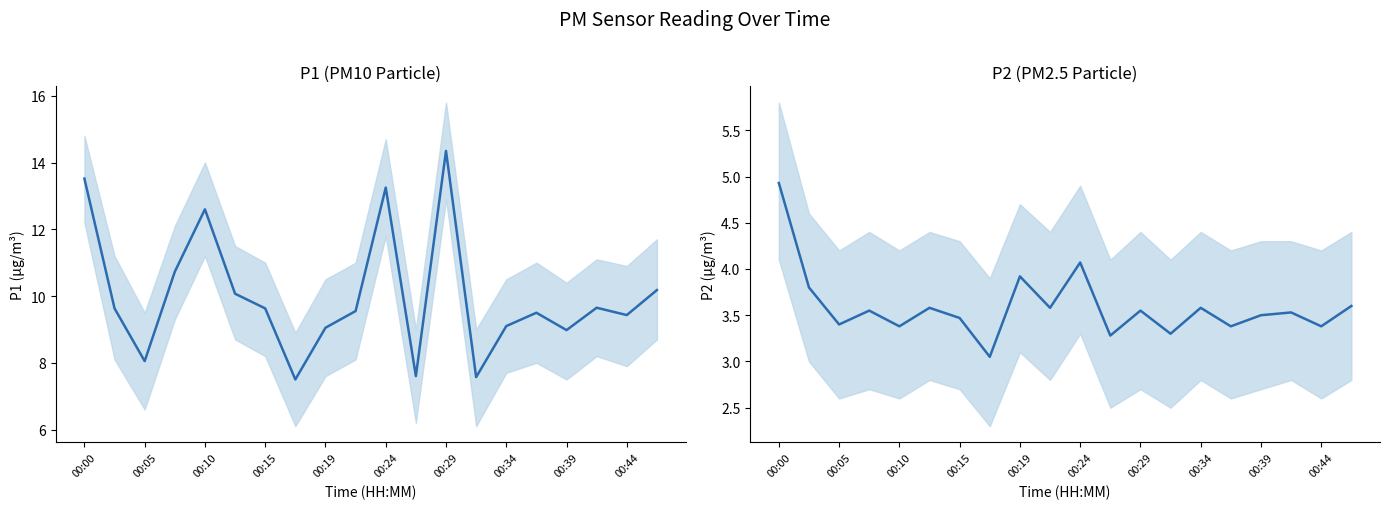

What is the difference between the maximum and minimum values in the P2 series?

1.9